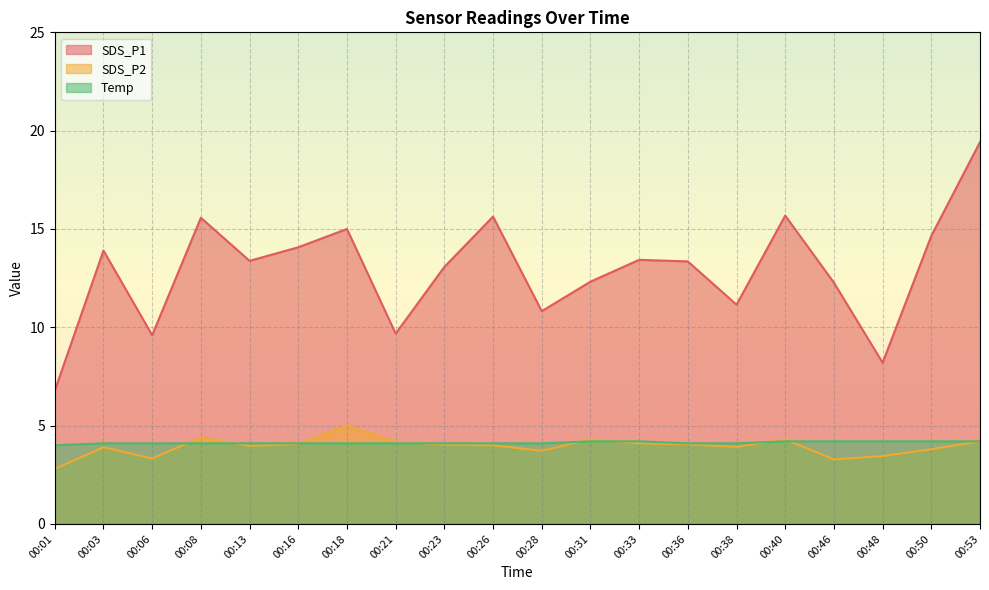

After their last crossing, which series has the higher values: Temp or SDS_P2?

Temp